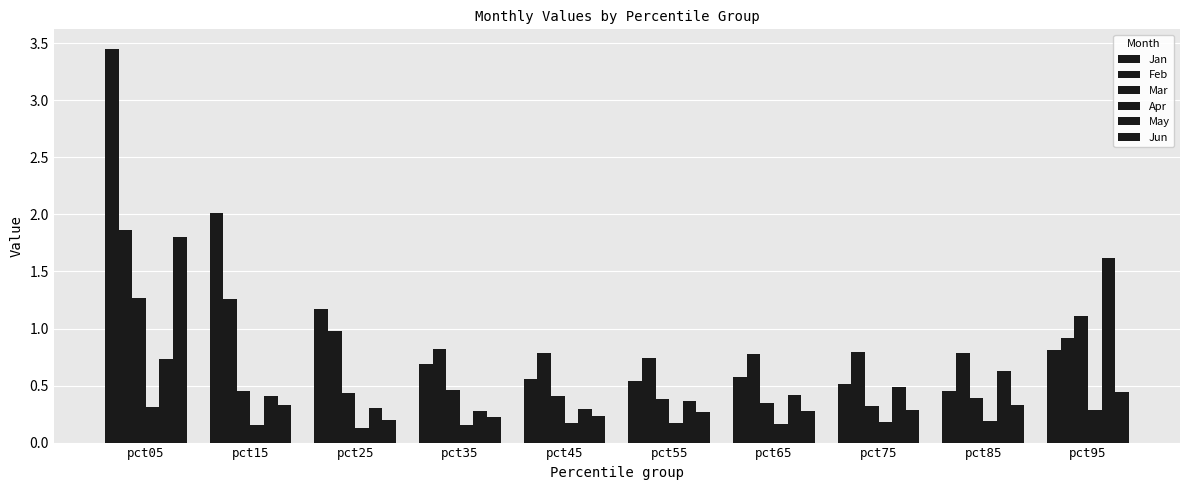

Are the bars grouped side by side (vs. stacked)?

Yes